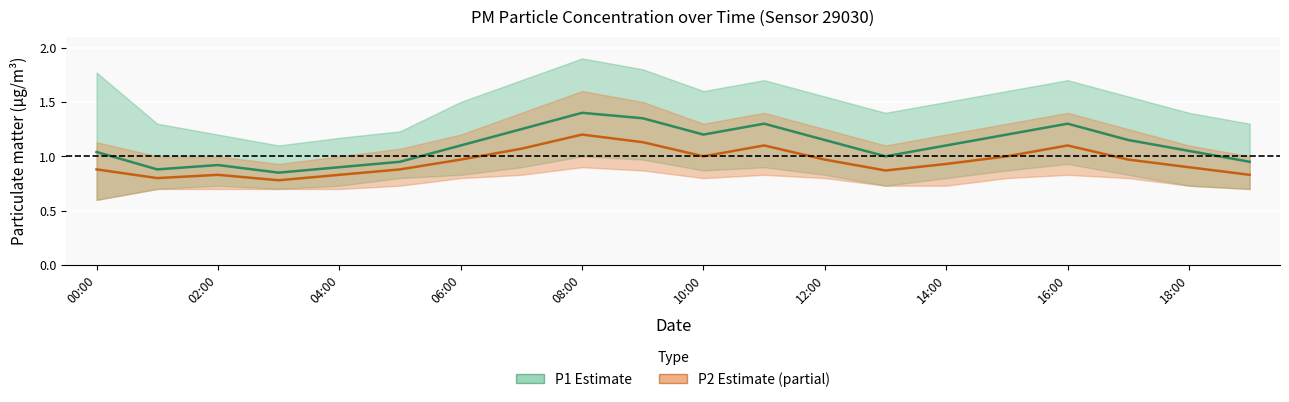

At which label does P1 (Estimate) first exceed 1?

00:00